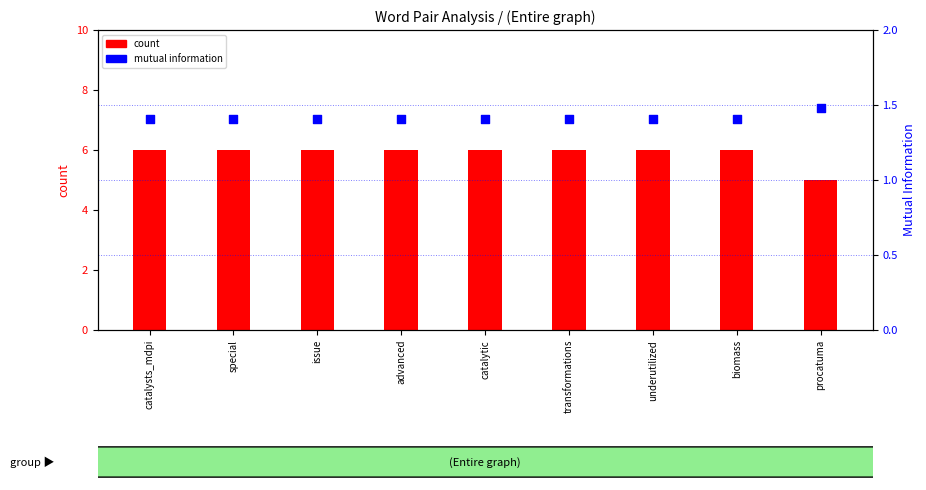

What is the total value across all series at catalytic?

7.4